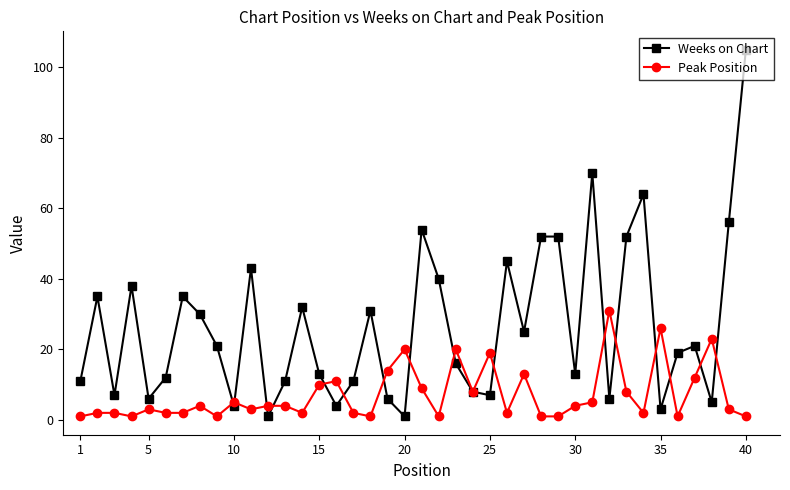

At how many categories does at least one series exceed 29?

18